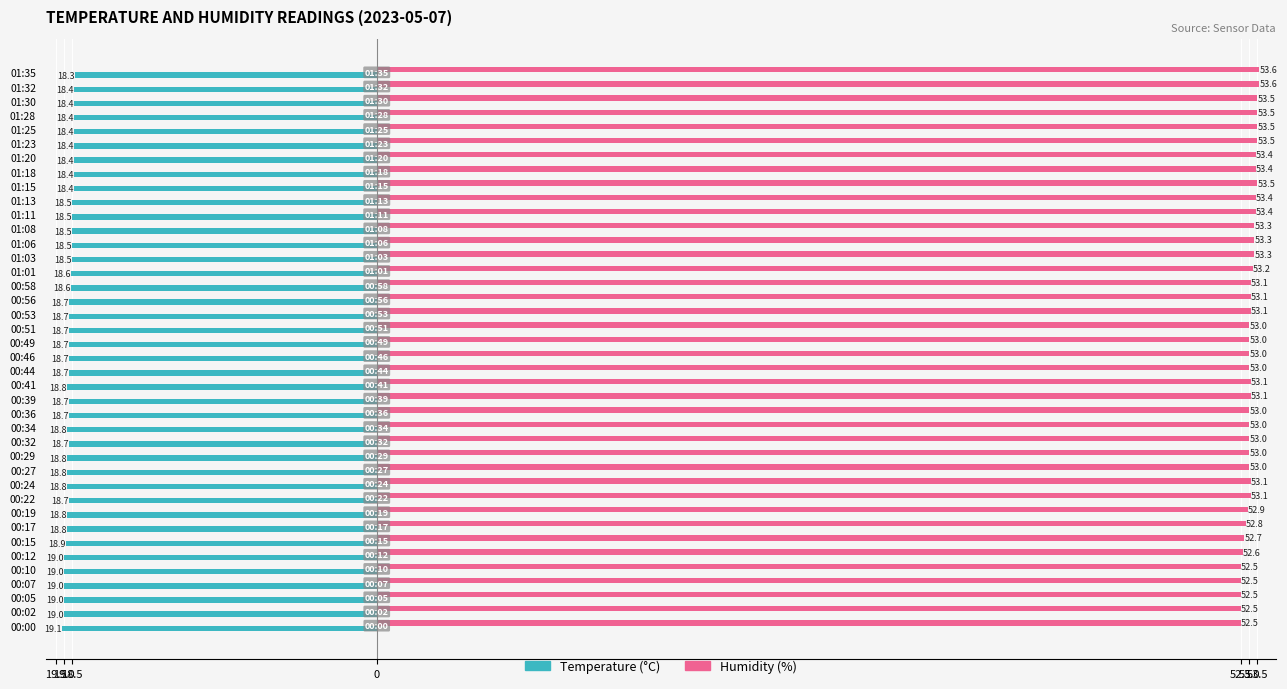

What is the smallest value displayed?

-19.1